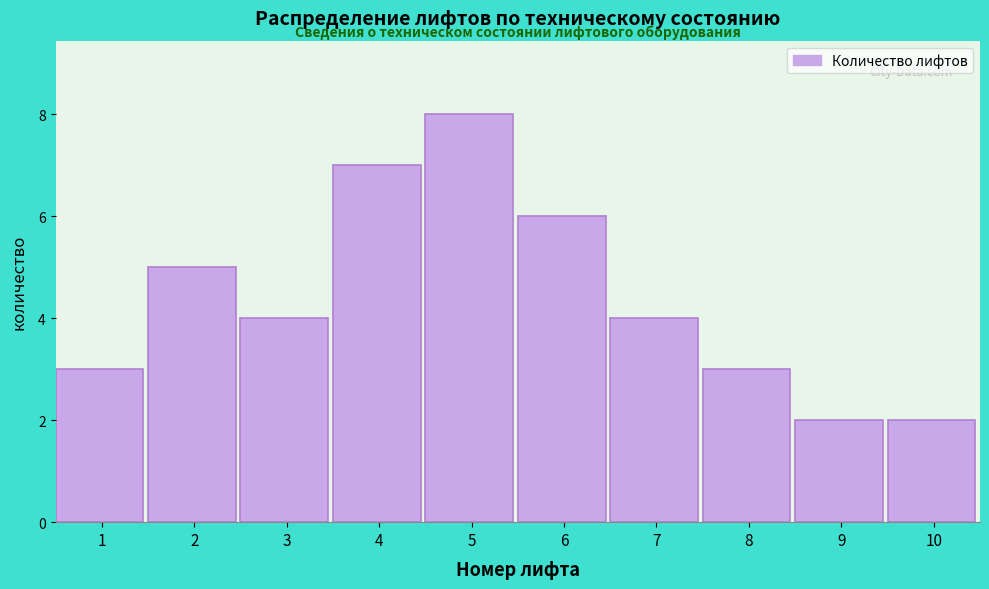

Reading left to right, what are all the values shown in this chart?

3	5	4	7	8	6	4	3	2	2